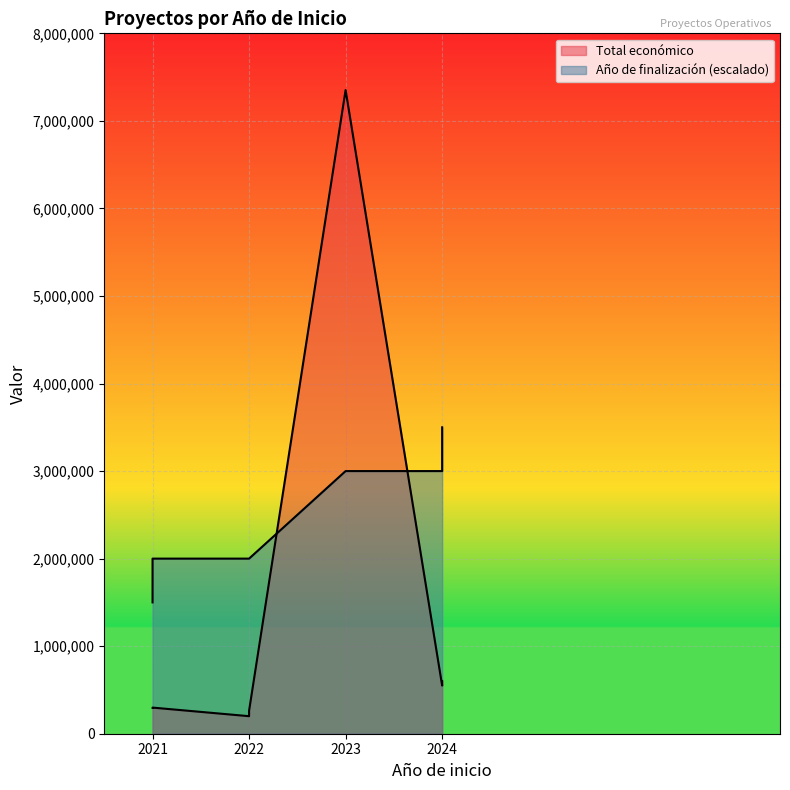

What is the approximate value of Total económico at 2022, to the nearest 10?

200300